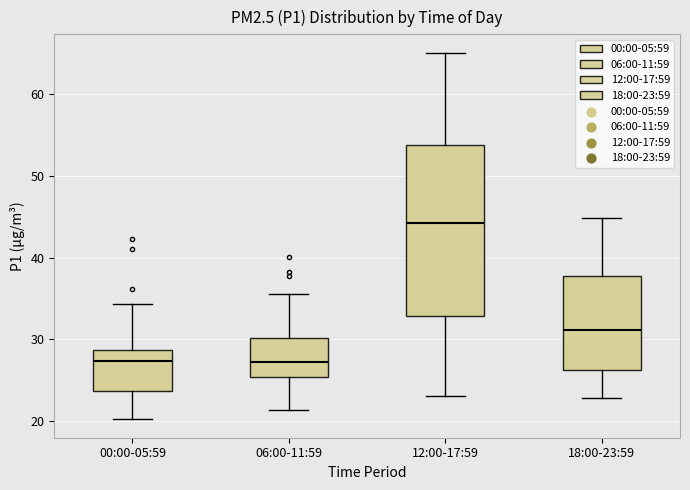

Reading left to right, read every box against the y-axis: the position of its median line, the range the box covers, and the ends of its whiskers. The values are not printed on the chart, so give them approximately, as read against the axis.

00:00-05:59: median 27, box 24 to 29, whiskers 20 to 34
06:00-11:59: median 27, box 25 to 30, whiskers 21 to 36
12:00-17:59: median 44, box 33 to 54, whiskers 23 to 65
18:00-23:59: median 31, box 26 to 38, whiskers 23 to 45